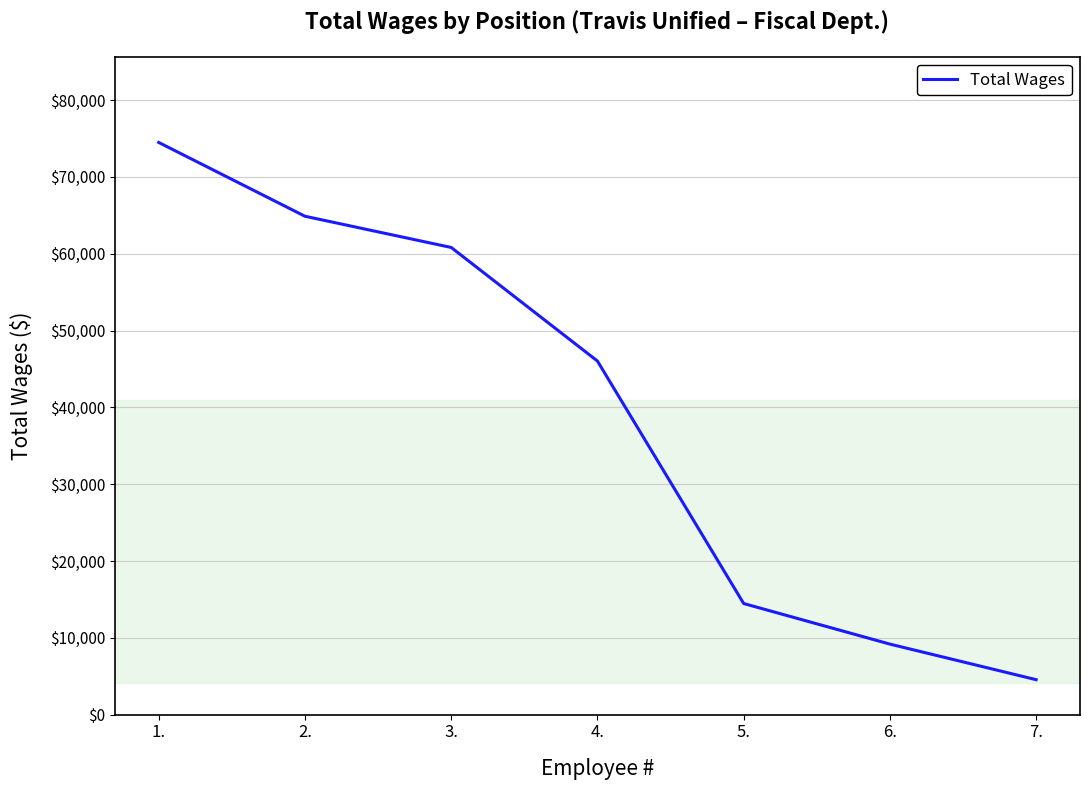

Between 2. and 7., which is larger?

2.